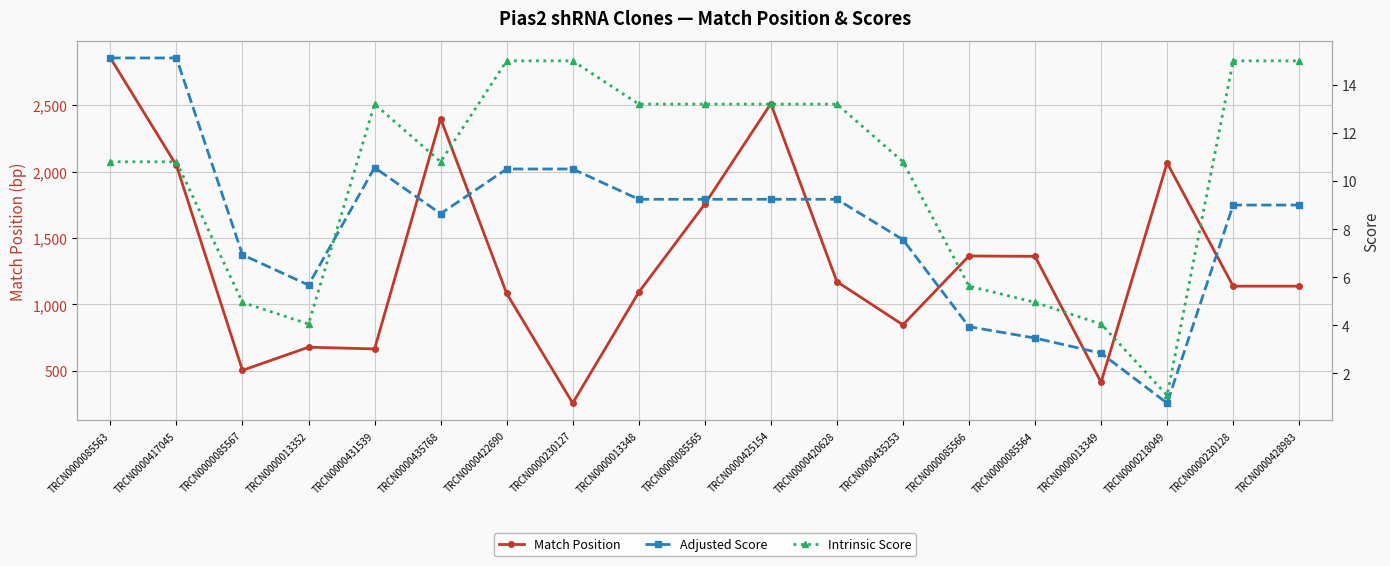

What is the sum of all Match Position values?

25348